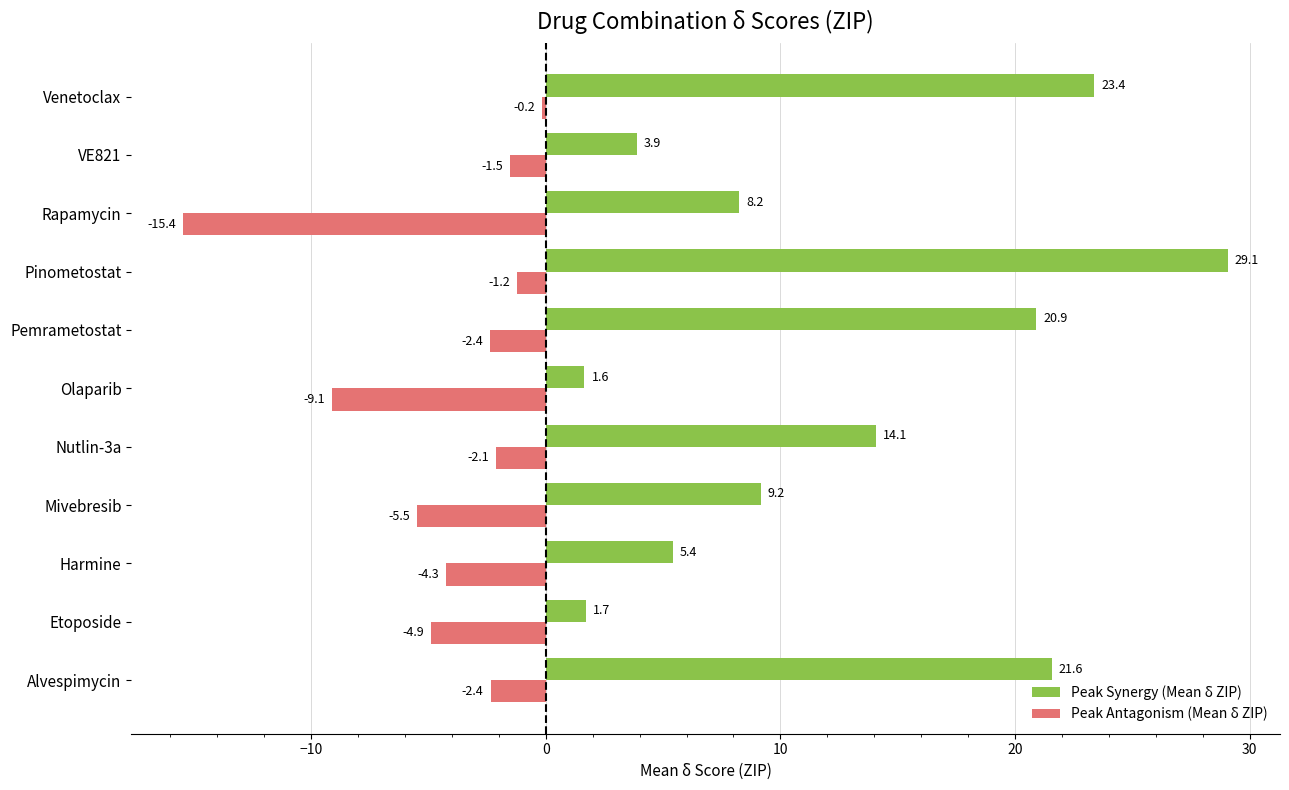

At which label is Peak Synergy (Mean δ ZIP) closest to 15?

Nutlin-3a